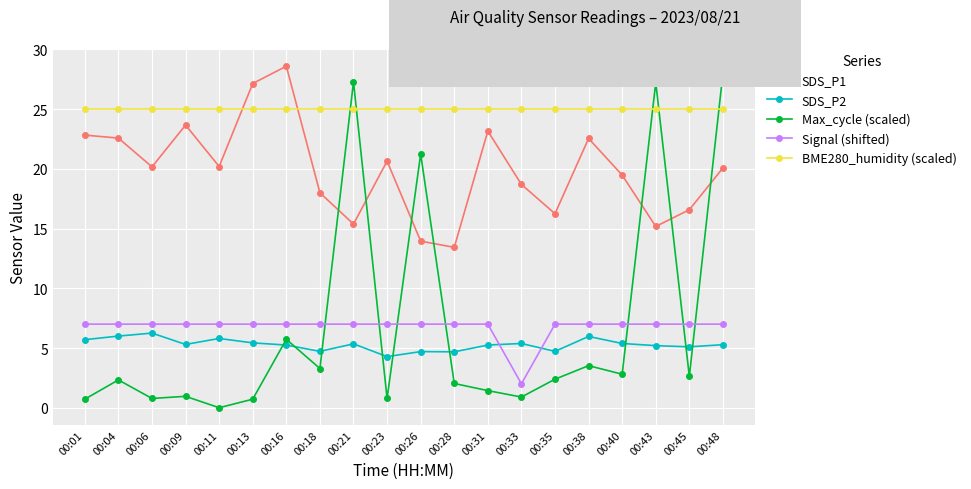

What is the value of the BME280_humidity (scaled) point at the 11th from the left?

25.0